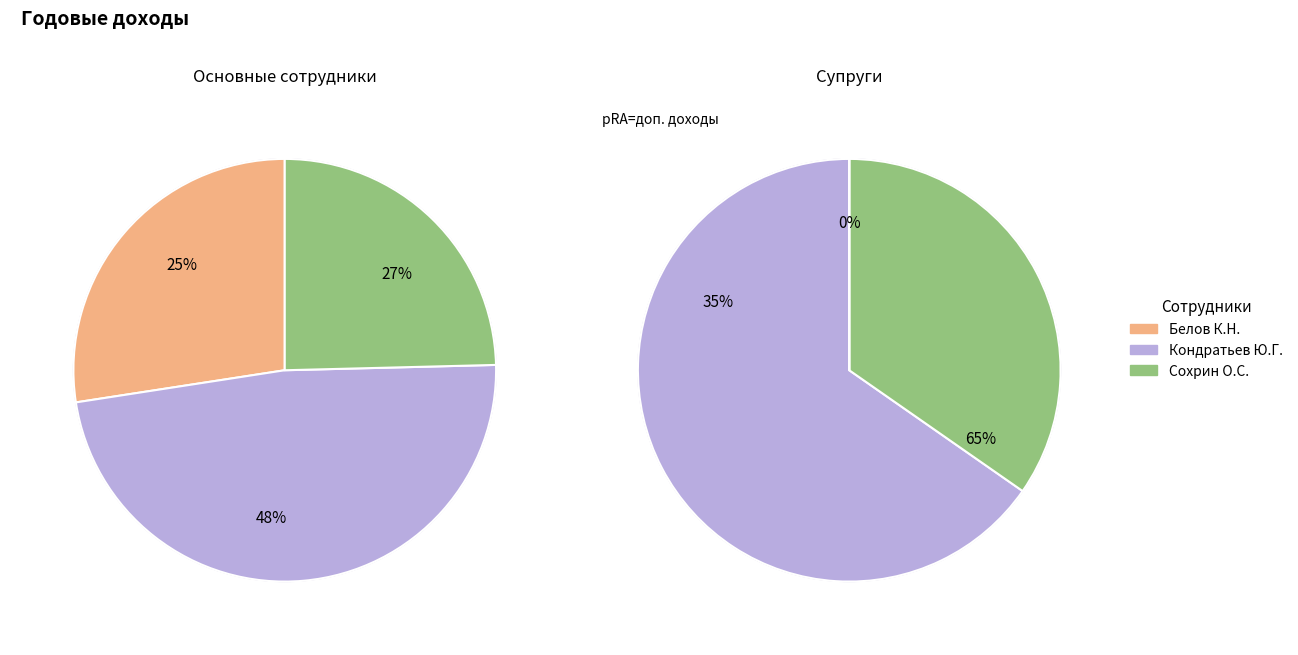

What percentage do Белов К.Н. and Кондратьев Ю.Г. together represent?

75.4%